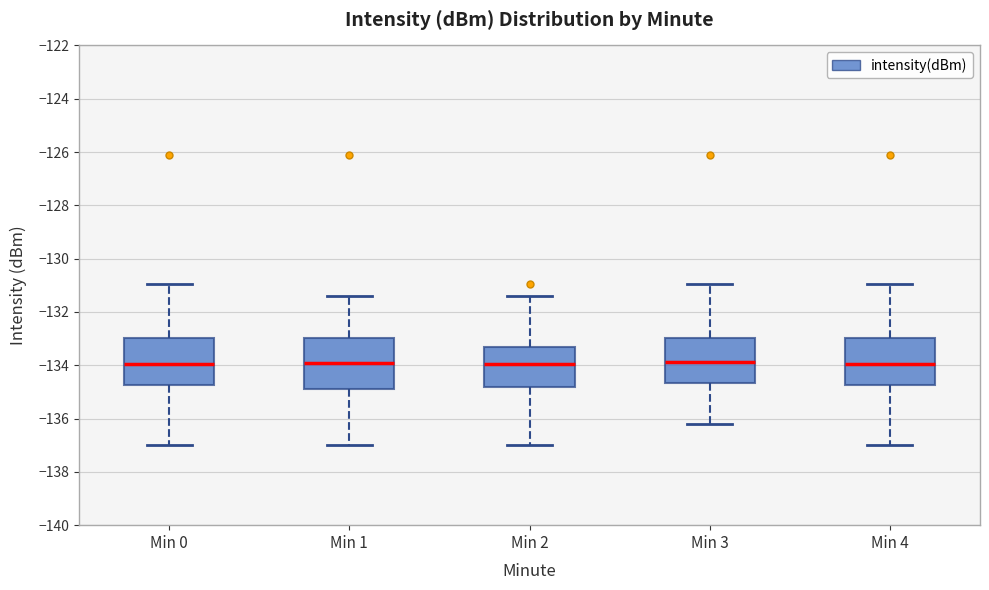

Reading left to right, read every box against the y-axis: the position of its median line, the range the box covers, and the ends of its whiskers. The values are not printed on the chart, so give them approximately, as read against the axis.

Min 0: median -134.0, box -134.8 to -133.0, whiskers -137.0 to -131.0
Min 1: median -134.0, box -134.8 to -133.0, whiskers -137.0 to -131.4
Min 2: median -134.0, box -134.8 to -133.2, whiskers -137.0 to -131.4
Min 3: median -133.8, box -134.6 to -133.0, whiskers -136.2 to -131.0
Min 4: median -134.0, box -134.8 to -133.0, whiskers -137.0 to -131.0